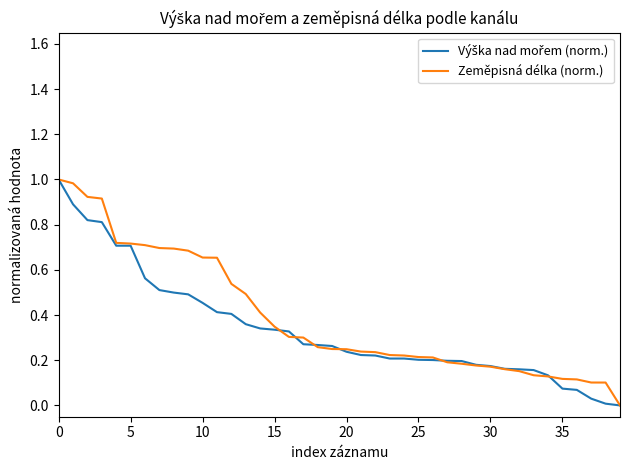

What is the highest value of the Zeměpisná délka (norm.) series?

1.0